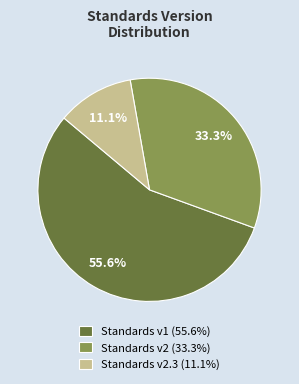

Which category has the smallest portion of the pie?

Standards v2.3 (11.1%)